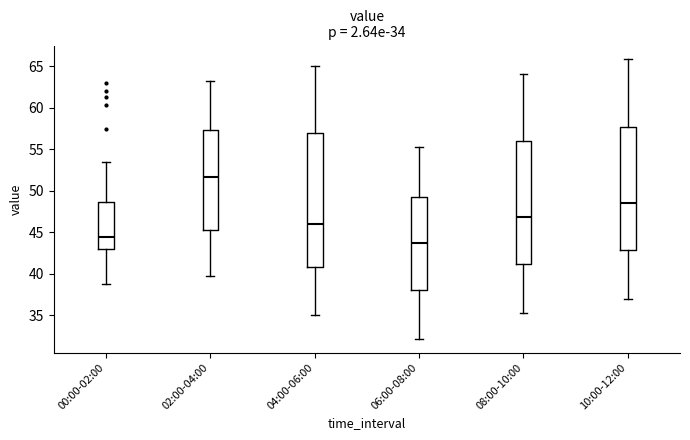

Which box is the tallest, from its lower edge to its upper edge?

04:00-06:00